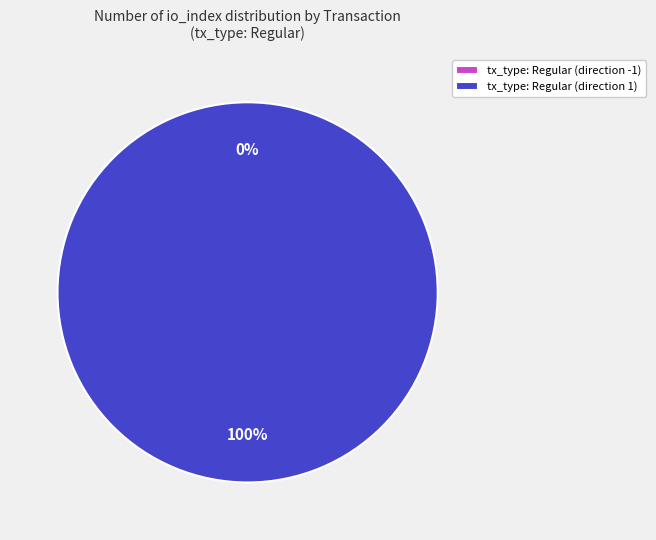

Count the number of slices in the pie.

2